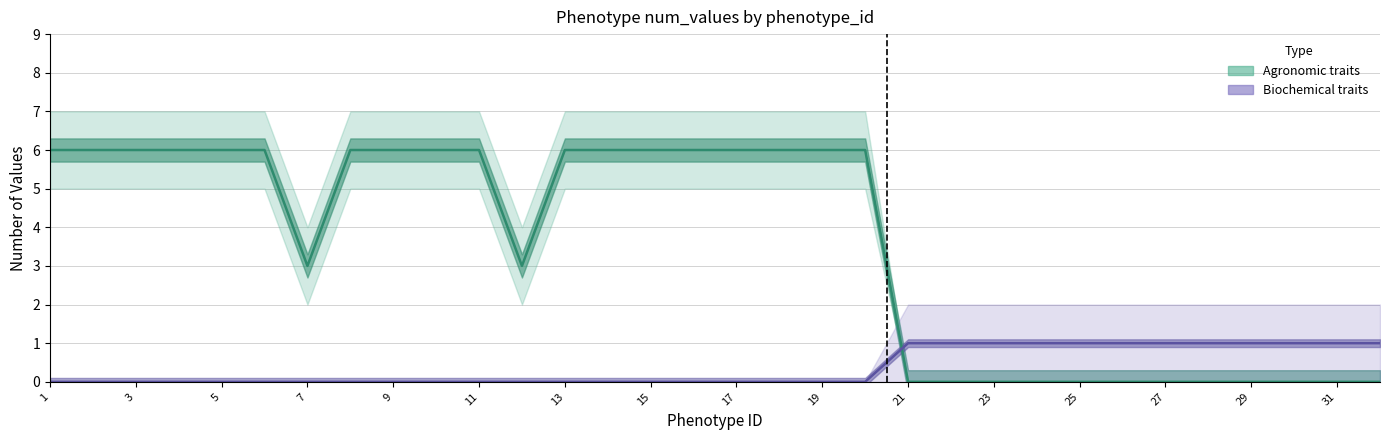

What is the maximum value for Agronomic traits?

6